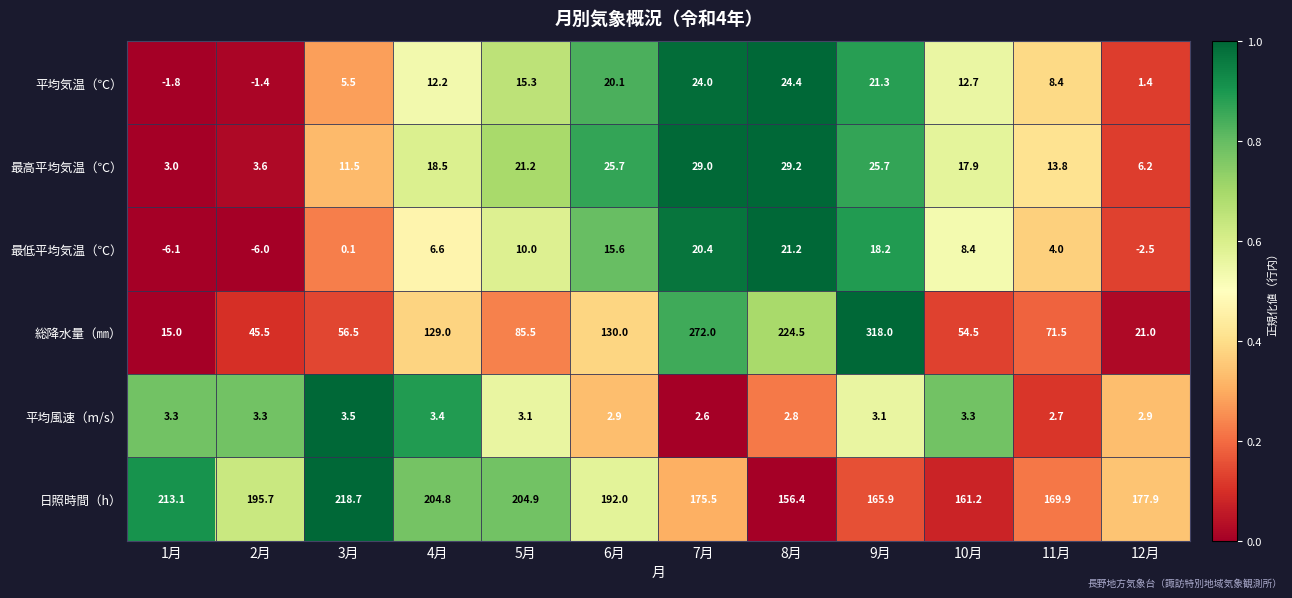

What is the difference between the highest and lowest values at 3月?

218.6